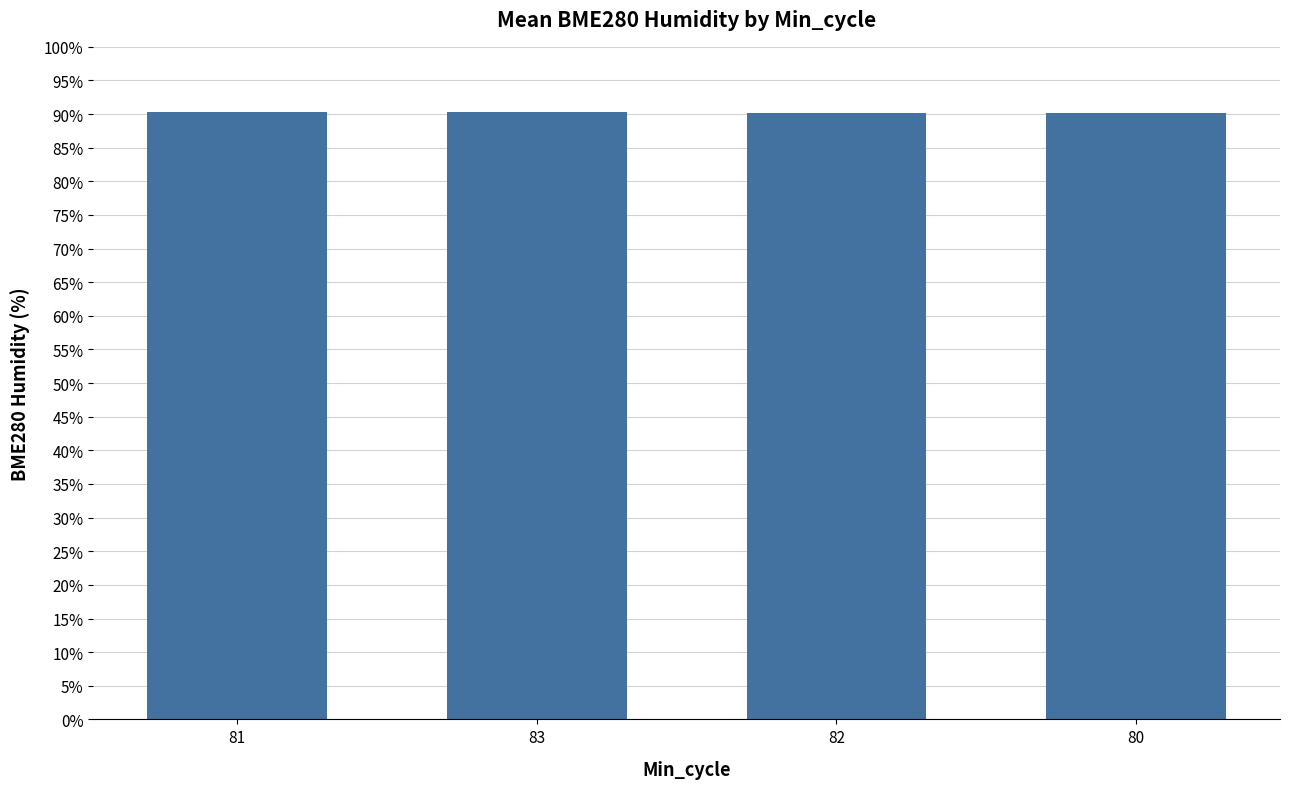

What is the ratio of the value at 82 to the value at 80?

1.0